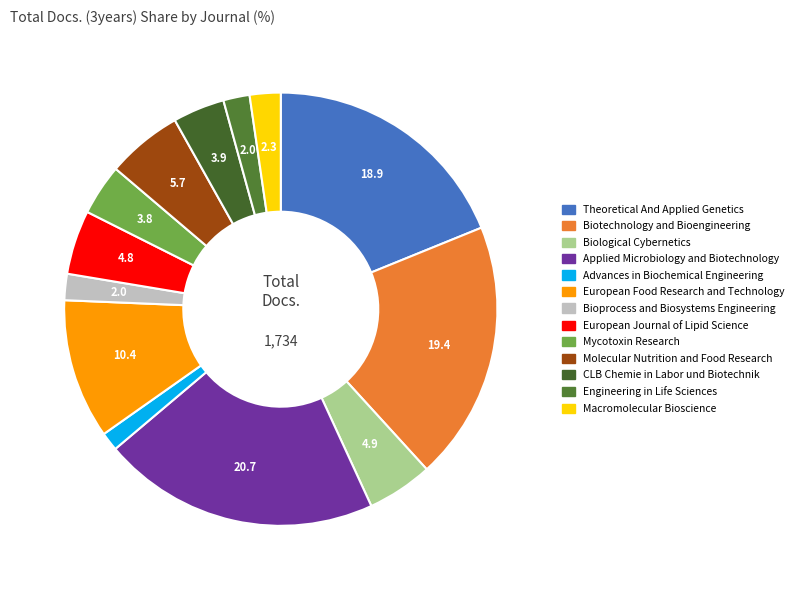

Approximately how many times larger is the value at European Food Research and Technology compared to CLB Chemie in Labor und Biotechnik?

2.7